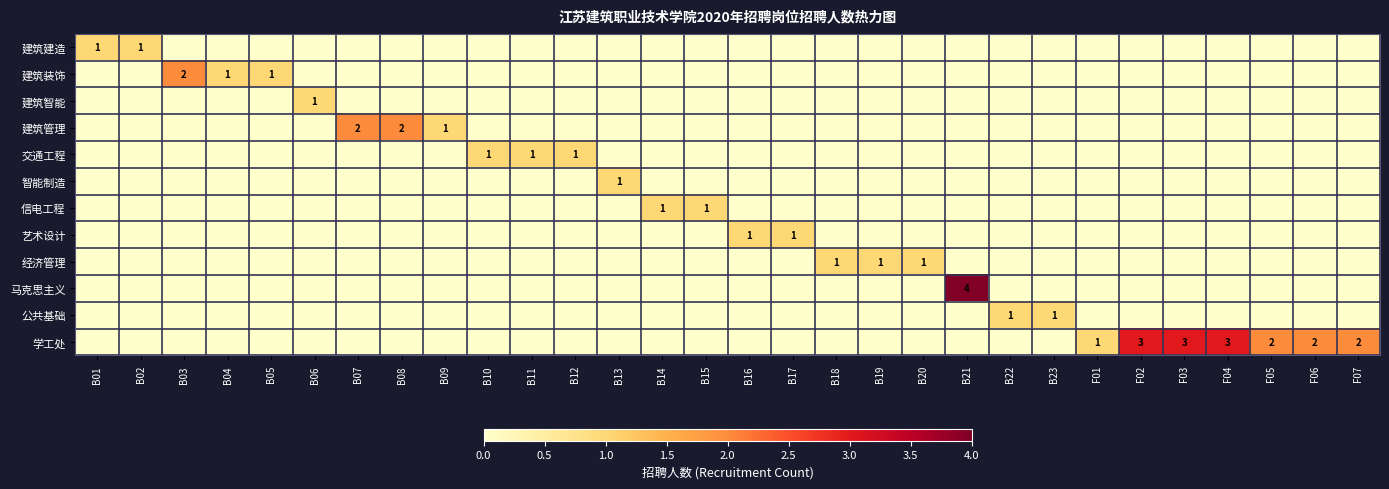

True or false: 建筑装饰 has a value of 2 at B05.

False